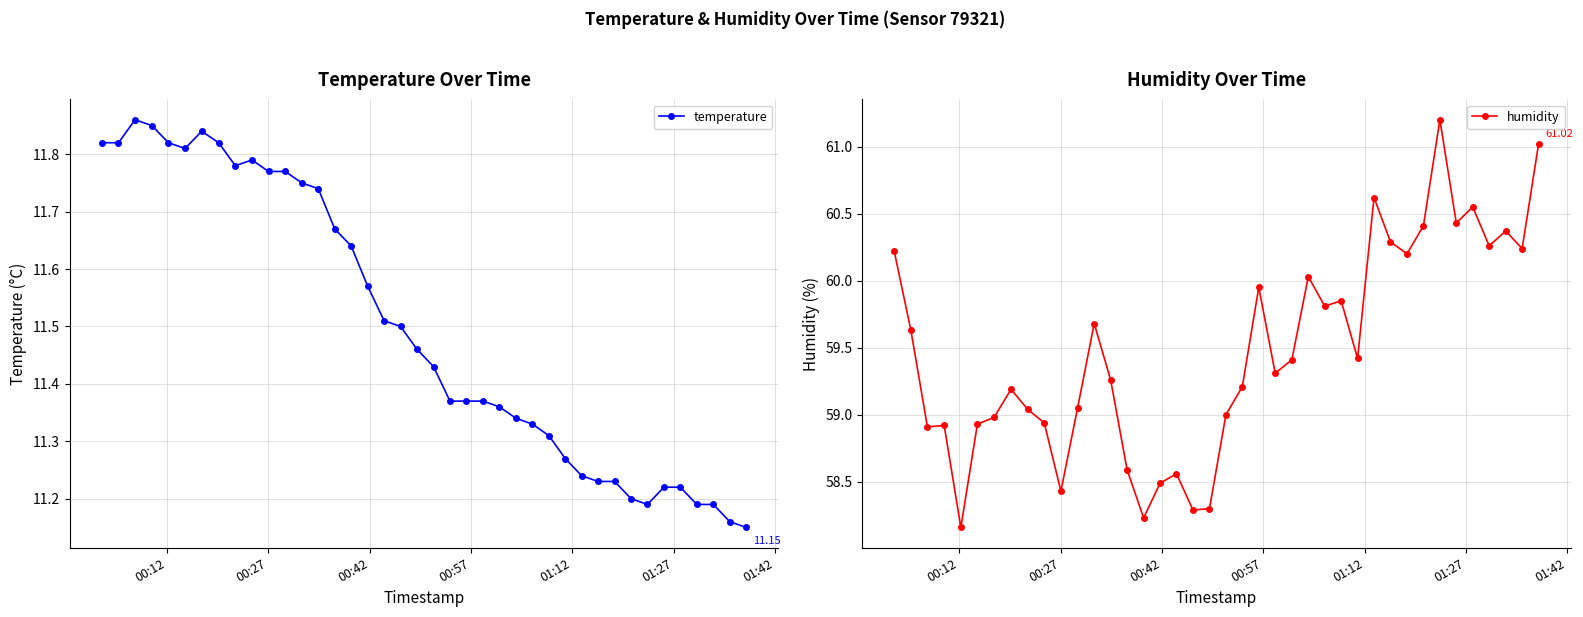

True or false: temperature has more than 2 points higher than both neighbors.

True